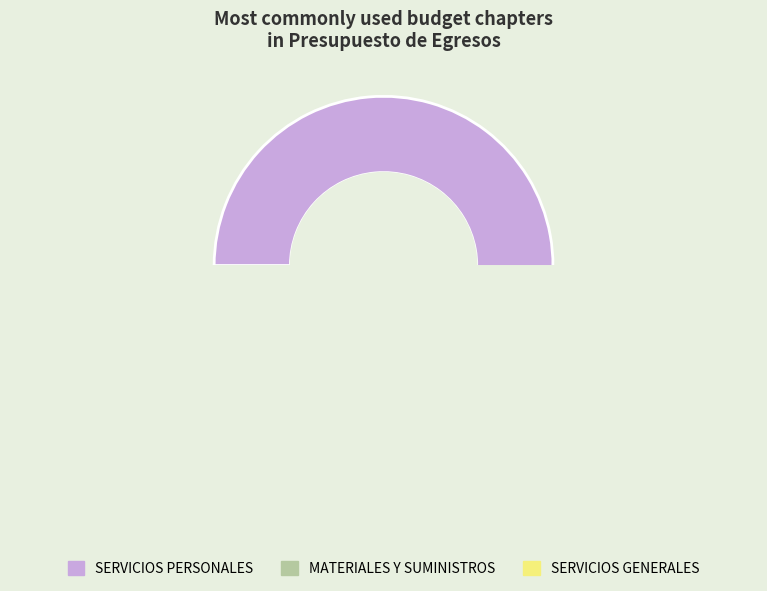

To the nearest percent, what is the difference between the SERVICIOS GENERALES and MATERIALES Y SUMINISTROS slice percentages?

5%